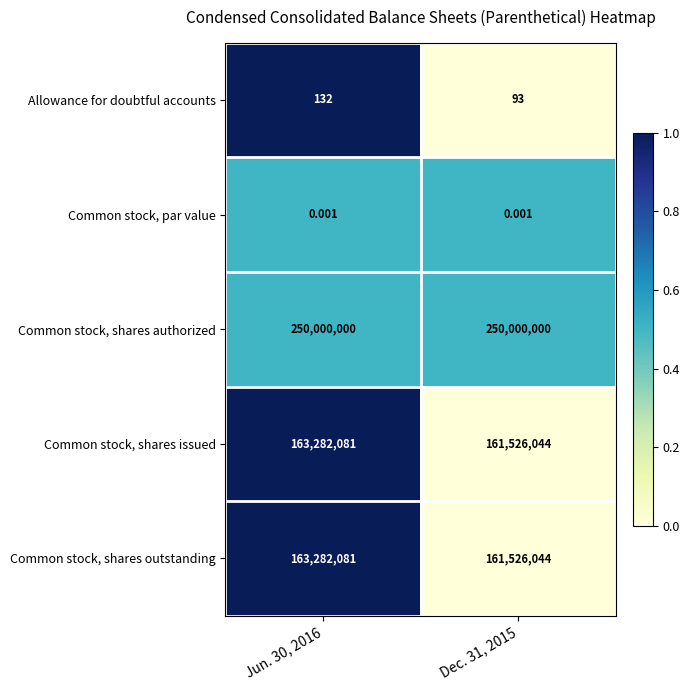

Which series has the largest total across all categories?

Common stock, shares authorized